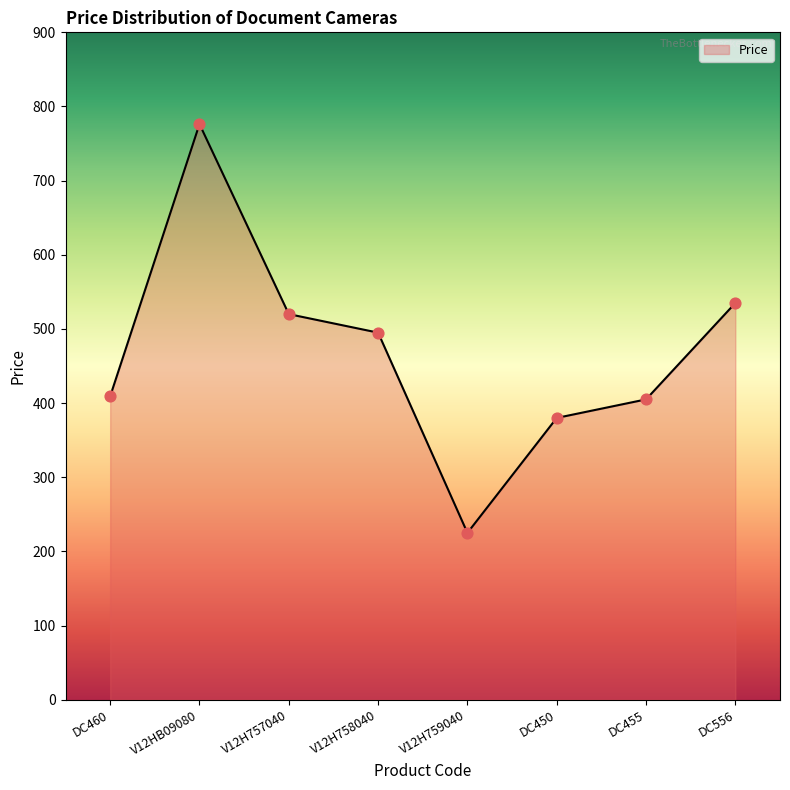

What is the change in value from V12H757040 to DC450?

-140.0